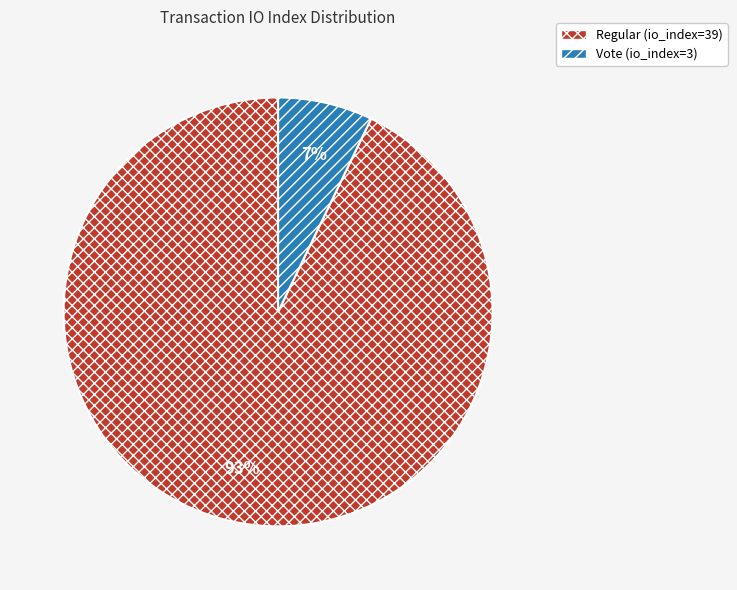

Which category has the smallest portion of the pie?

Vote (io_index=3)